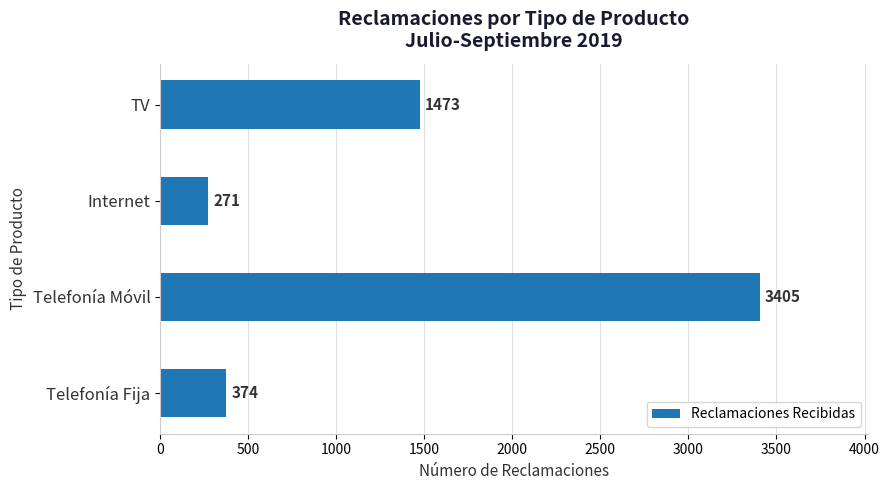

Reading top to bottom, what are all the values shown in this chart?

TV=1473	Internet=271	Telefonía Móvil=3405	Telefonía Fija=374